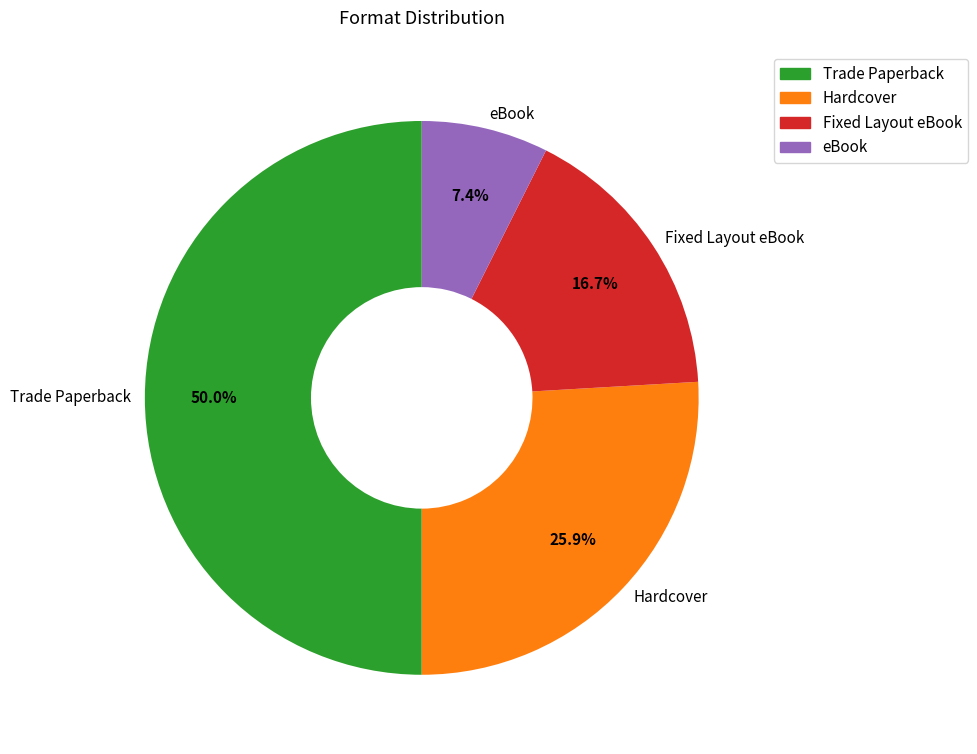

To the nearest percent, what is the difference between the Fixed Layout eBook and Trade Paperback slice percentages?

33%